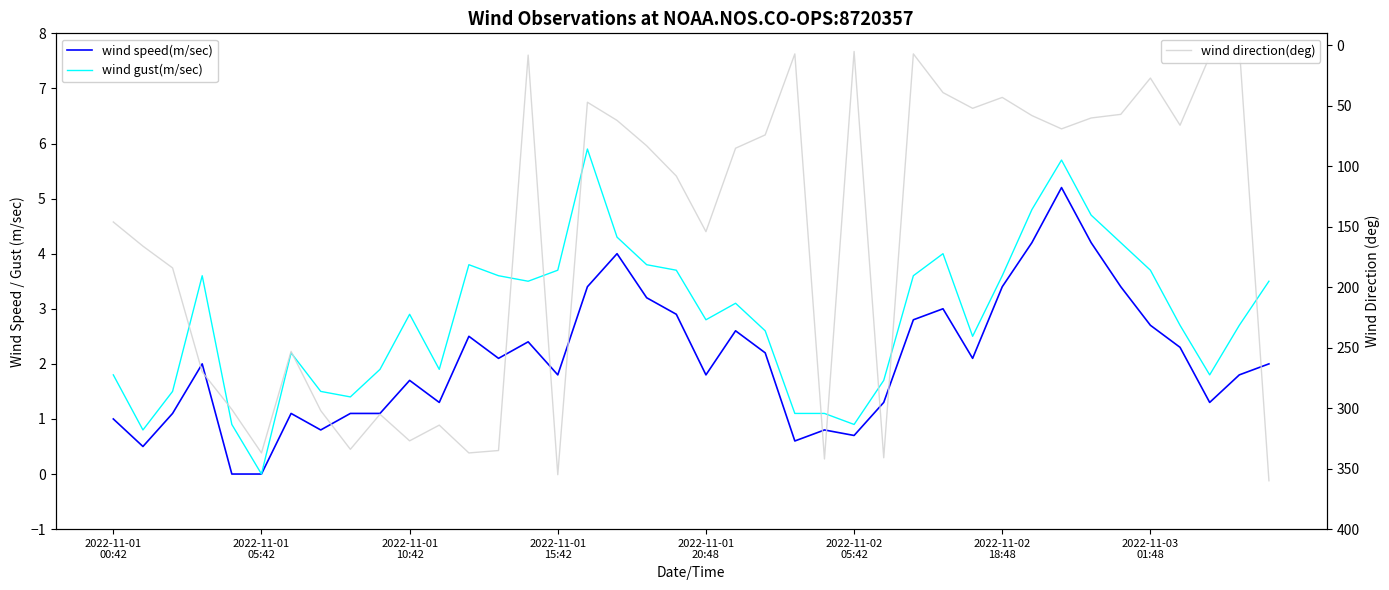

What is the spread (max minus min) of values at 17?

58.0